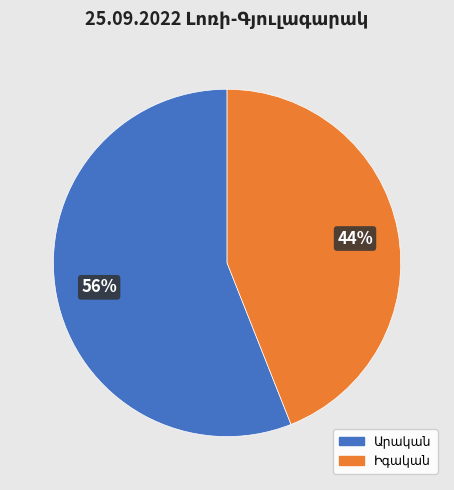

To the nearest percent, what is the average slice percentage?

50%